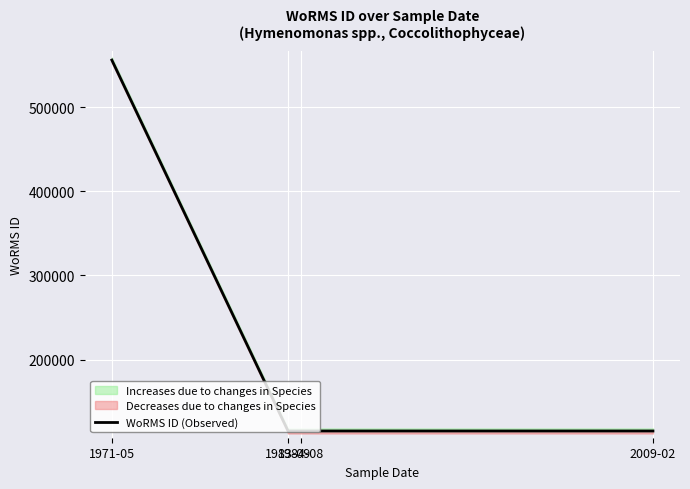

Rank the categories by value from lowest to highest.

1983-09, 1984-08, 2009-02, 1971-05